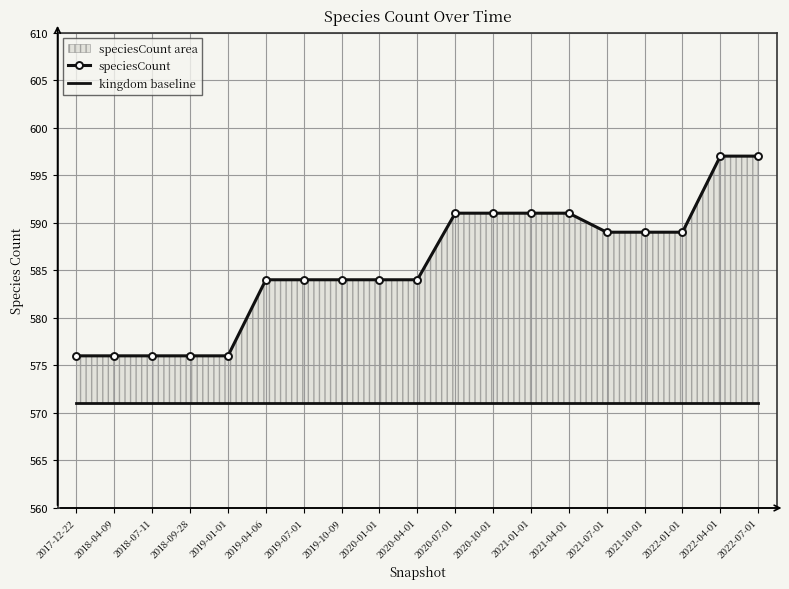

Reading right to left, list all the values displayed in this chart.

speciesCount: 2022-07-01=597	2022-04-01=597	2022-01-01=589	2021-10-01=589	2021-07-01=589	2021-04-01=591	2021-01-01=591	2020-10-01=591	2020-07-01=591	2020-04-01=584	2020-01-01=584	2019-10-09=584	2019-07-01=584	2019-04-06=584	2019-01-01=576	2018-09-28=576	2018-07-11=576	2018-04-09=576	2017-12-22=576
kingdom baseline: 2022-07-01=571	2022-04-01=571	2022-01-01=571	2021-10-01=571	2021-07-01=571	2021-04-01=571	2021-01-01=571	2020-10-01=571	2020-07-01=571	2020-04-01=571	2020-01-01=571	2019-10-09=571	2019-07-01=571	2019-04-06=571	2019-01-01=571	2018-09-28=571	2018-07-11=571	2018-04-09=571	2017-12-22=571